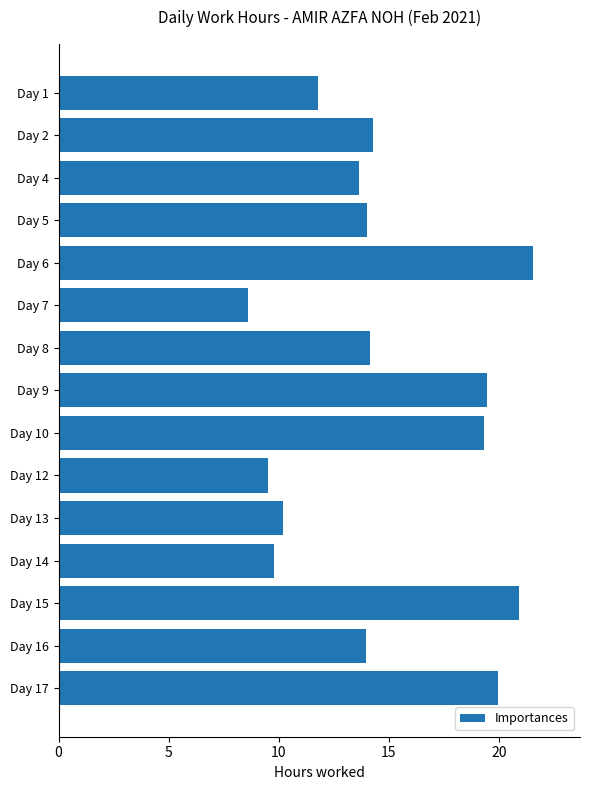

What is the value of the 10th bar from the top?

9.5